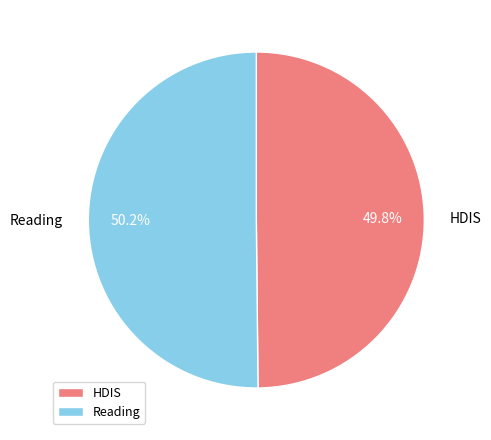

Count the number of slices in the pie.

2